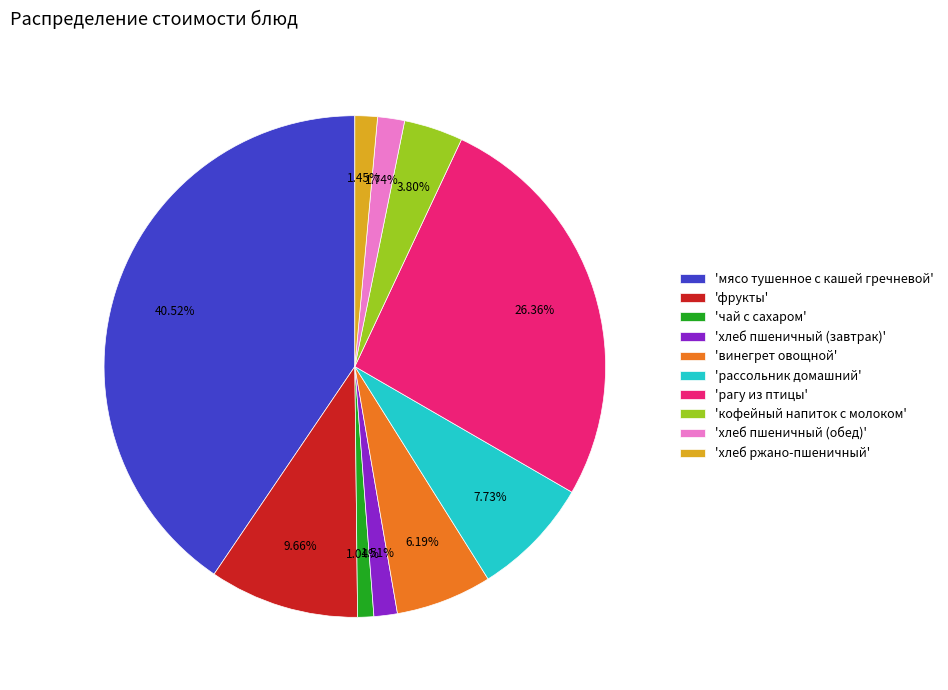

Does 'мясо тушенное с кашей гречневой' represent more than half of the total?

No